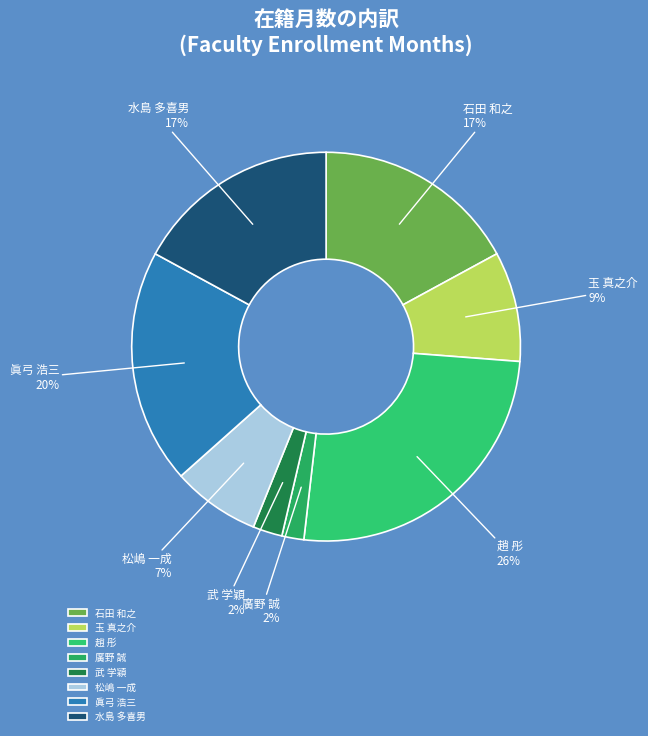

To the nearest percent, what percentage of the pie is 眞弓 浩三?

20%